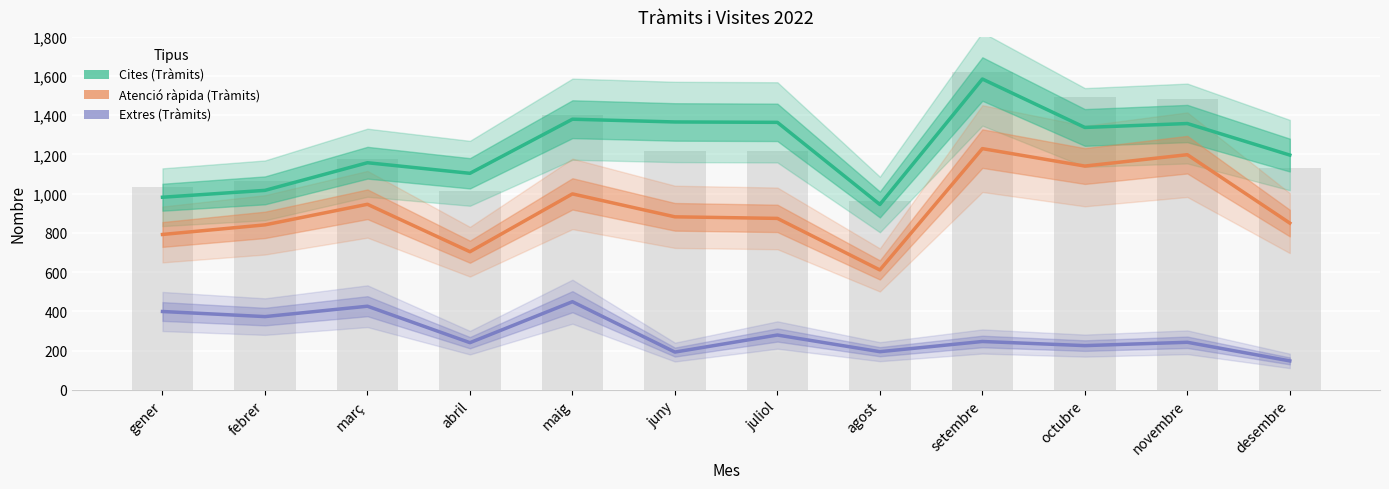

The value of Atenció ràpida (Tràmits) at octubre is 1141. True or false?

True